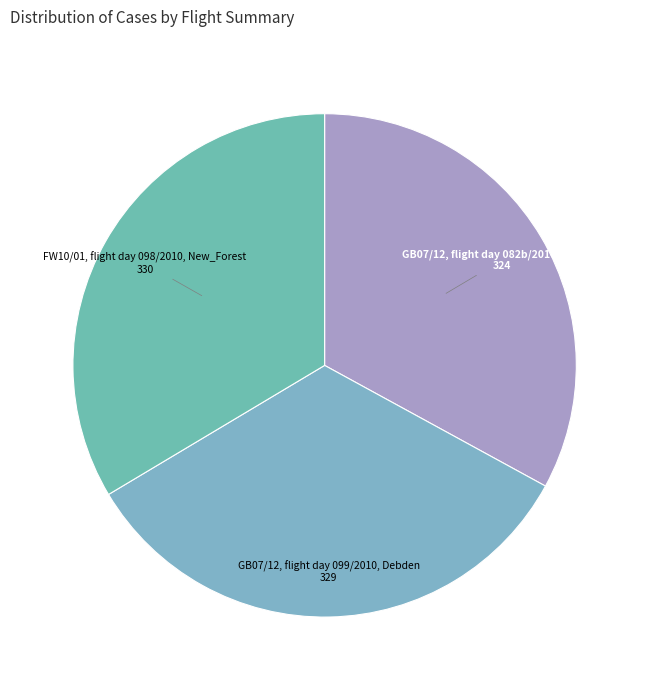

Is it true that GB07/12, flight day 099/2010, Debden is 43% of the pie?

False